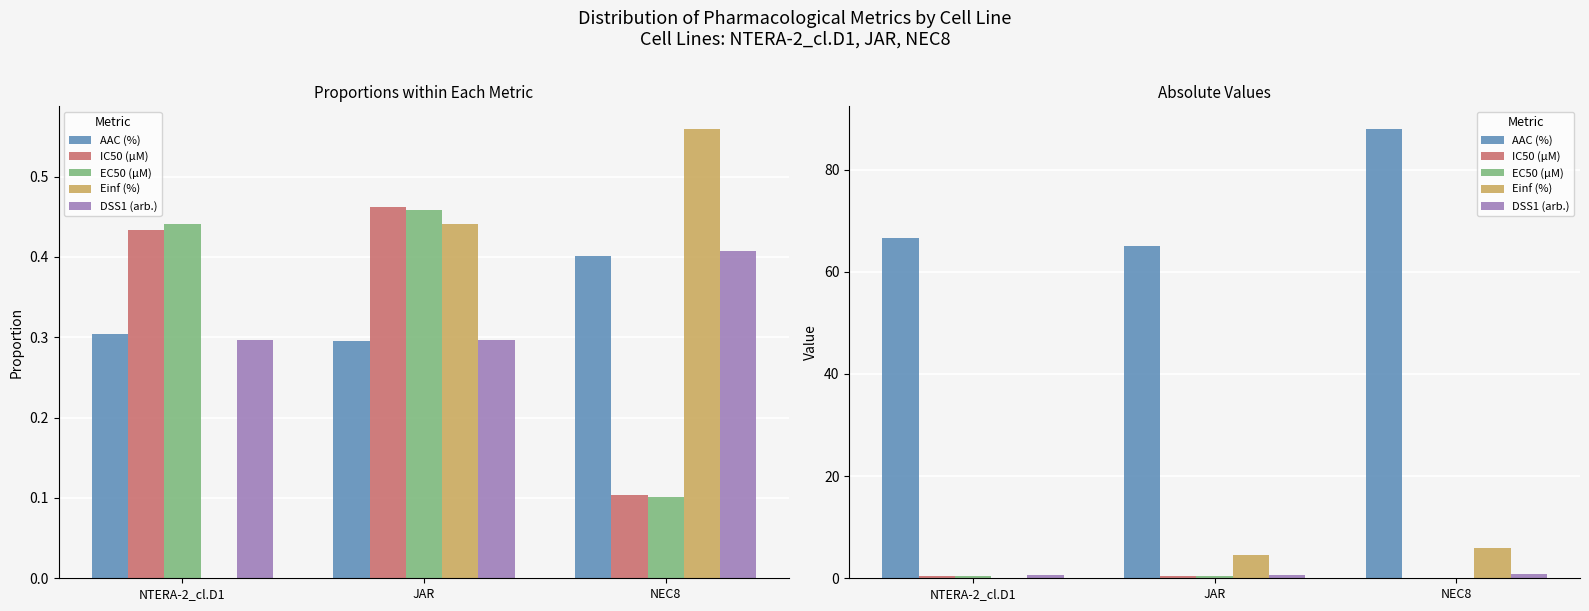

Reading left to right, list all the values displayed in this chart.

AAC (%): NTERA-2_cl.D1=66.7	JAR=65.0	NEC8=88.0
IC50 (µM): NTERA-2_cl.D1=0.4	JAR=0.5	NEC8=0.1
EC50 (µM): NTERA-2_cl.D1=0.4	JAR=0.5	NEC8=0.1
Einf (%): NTERA-2_cl.D1=0.0	JAR=4.6	NEC8=5.9
DSS1 (arb.): NTERA-2_cl.D1=0.6	JAR=0.6	NEC8=0.9